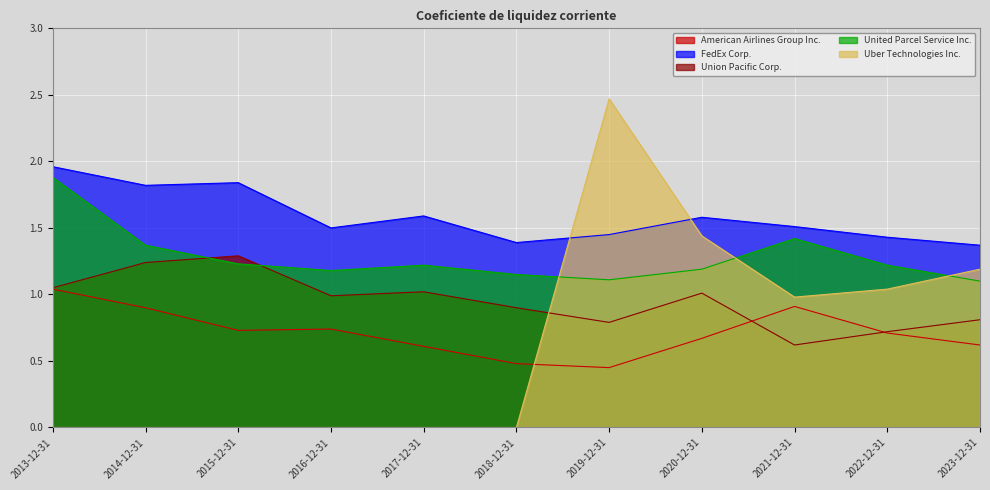

How many lines are shown in the chart?

5